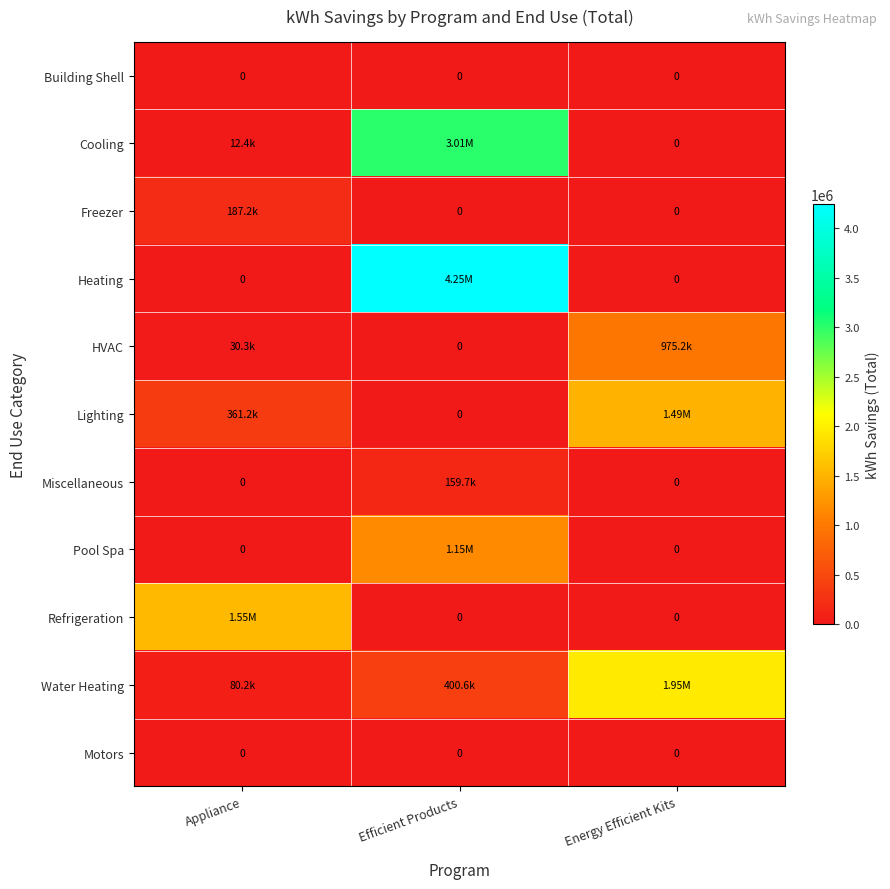

Where is Lighting nearest to the value 746354?

Appliance